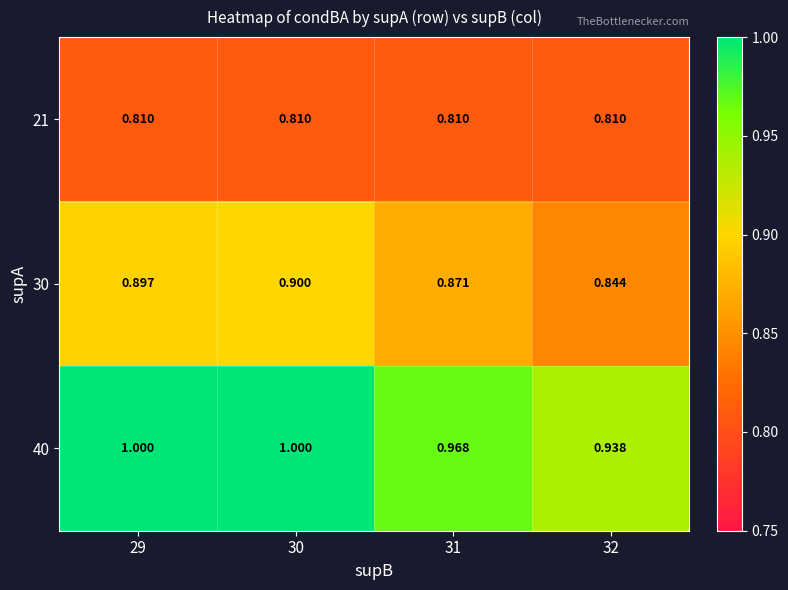

What is the total value across all series at 30?

2.7